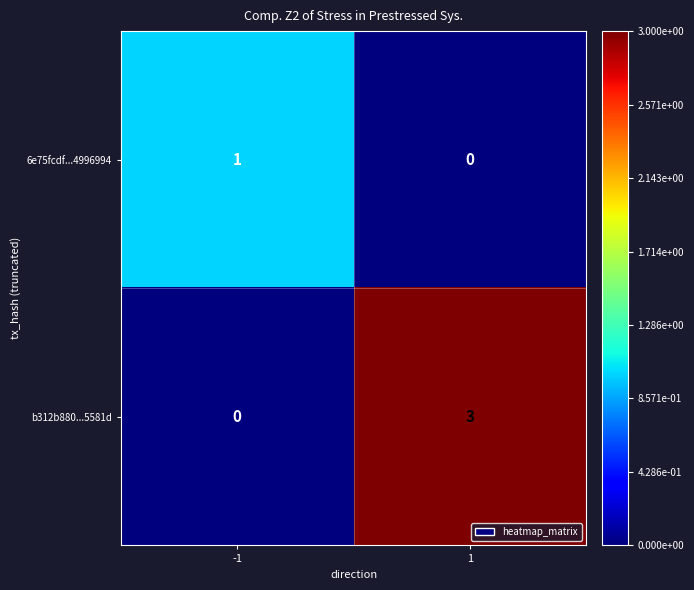

What is the greatest value displayed?

3